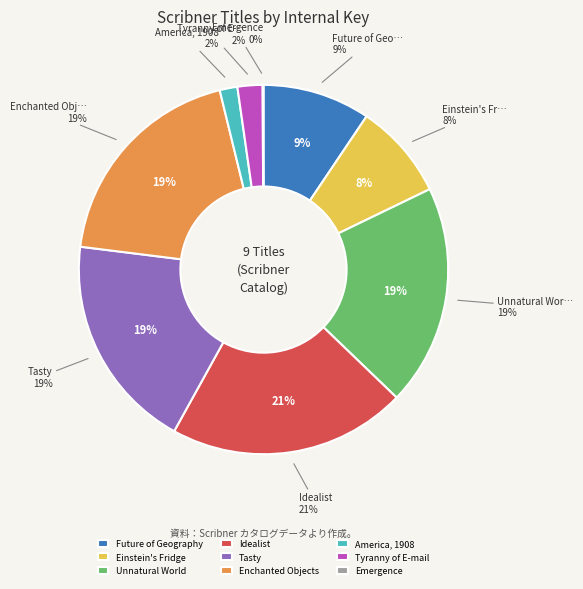

Does Unnatural World represent more than half of the total?

No